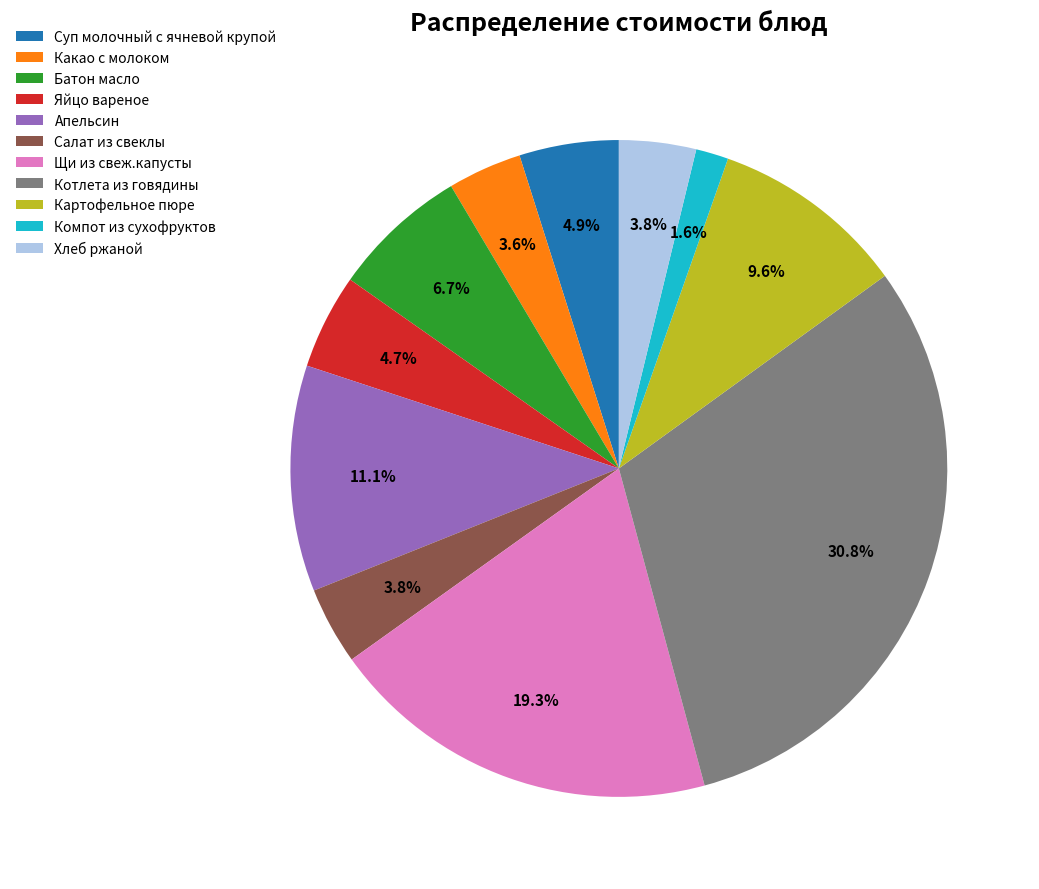

Is the sum of Батон масло and Какао с молоком greater than half?

No